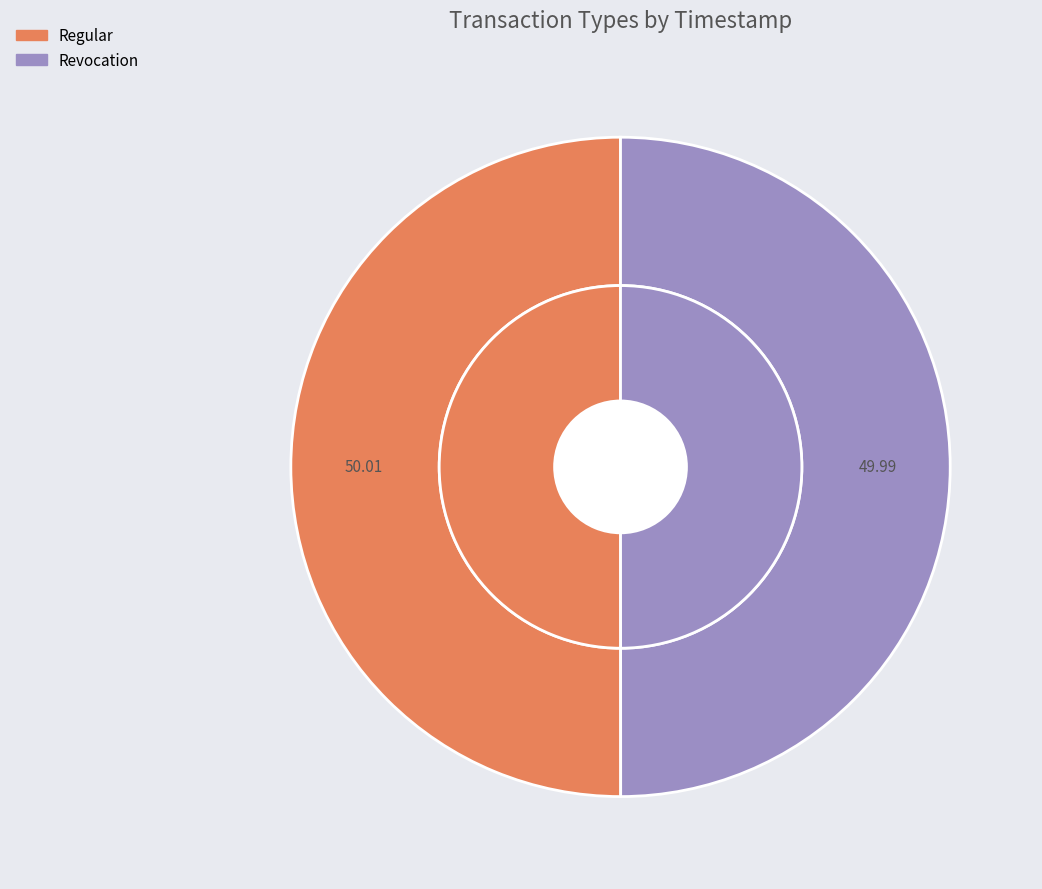

What percentage is the Revocation slice, to the nearest percent?

50%